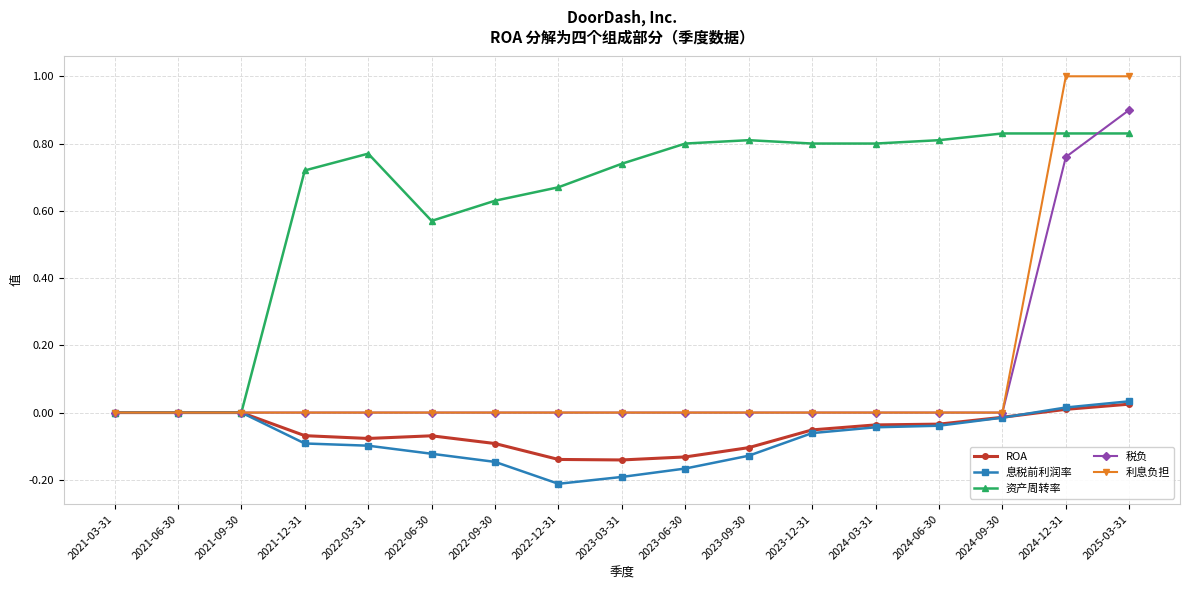

The ROA series shows 0.0 at 2021-09-30. True or false?

True